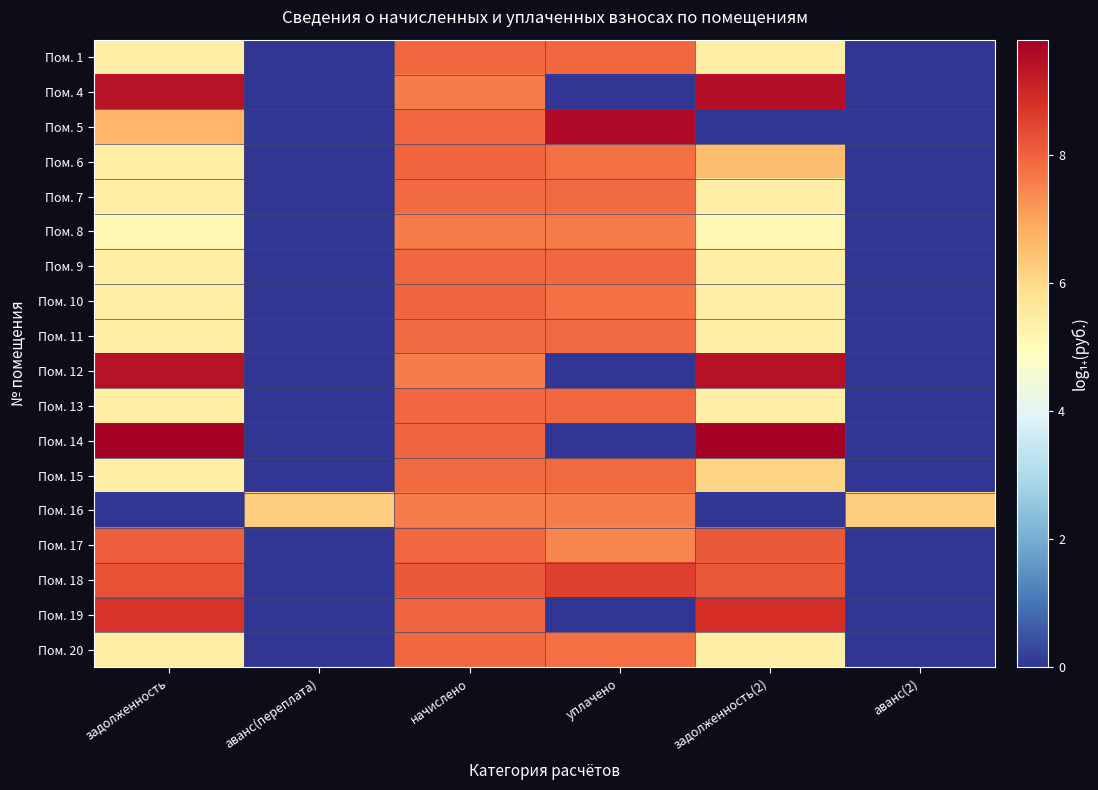

At how many categories does at least one series exceed 7?

4